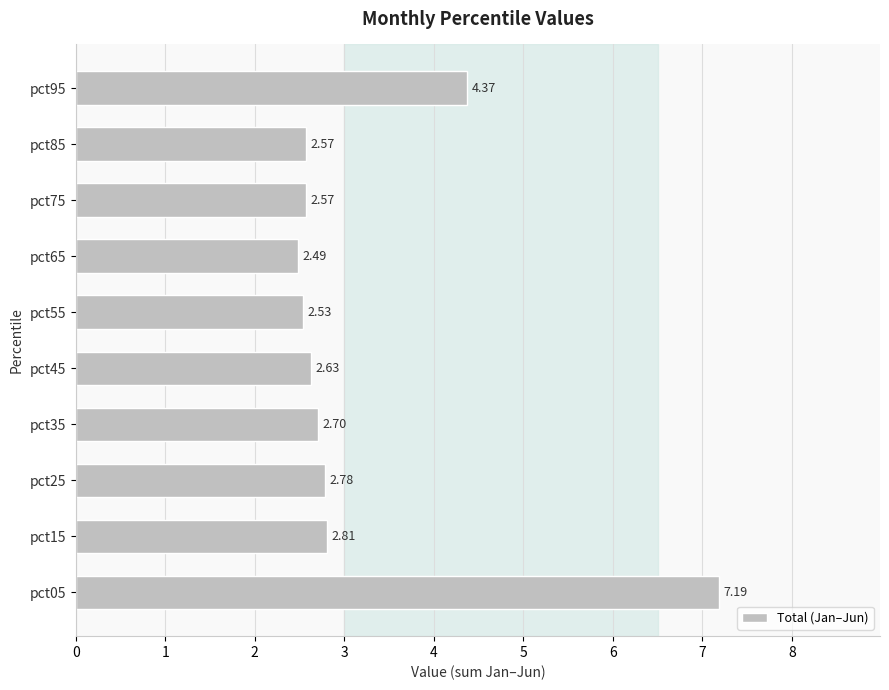

Where is the data nearest to the value 4?

pct95